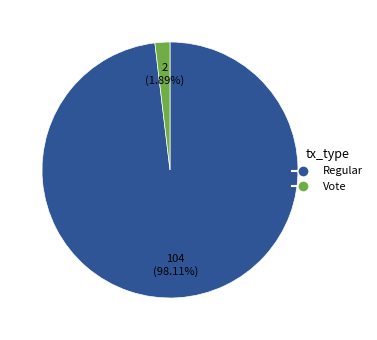

Which category has the biggest portion of the pie?

Regular